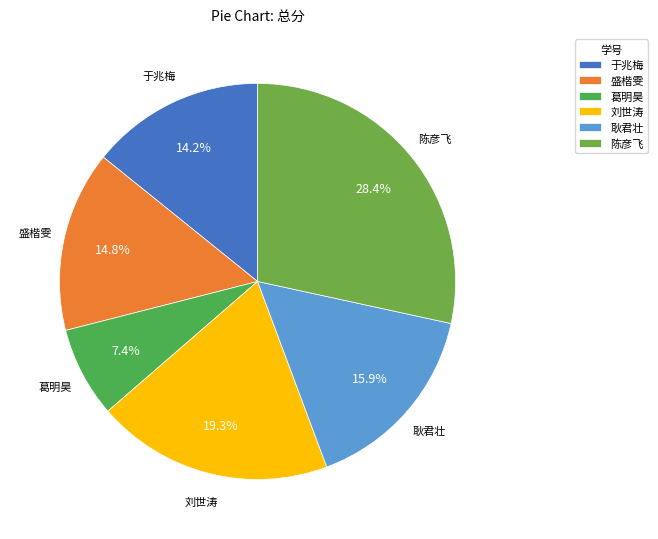

Combined, what portion of the pie is 葛明昊 and 刘世涛?

26.7%